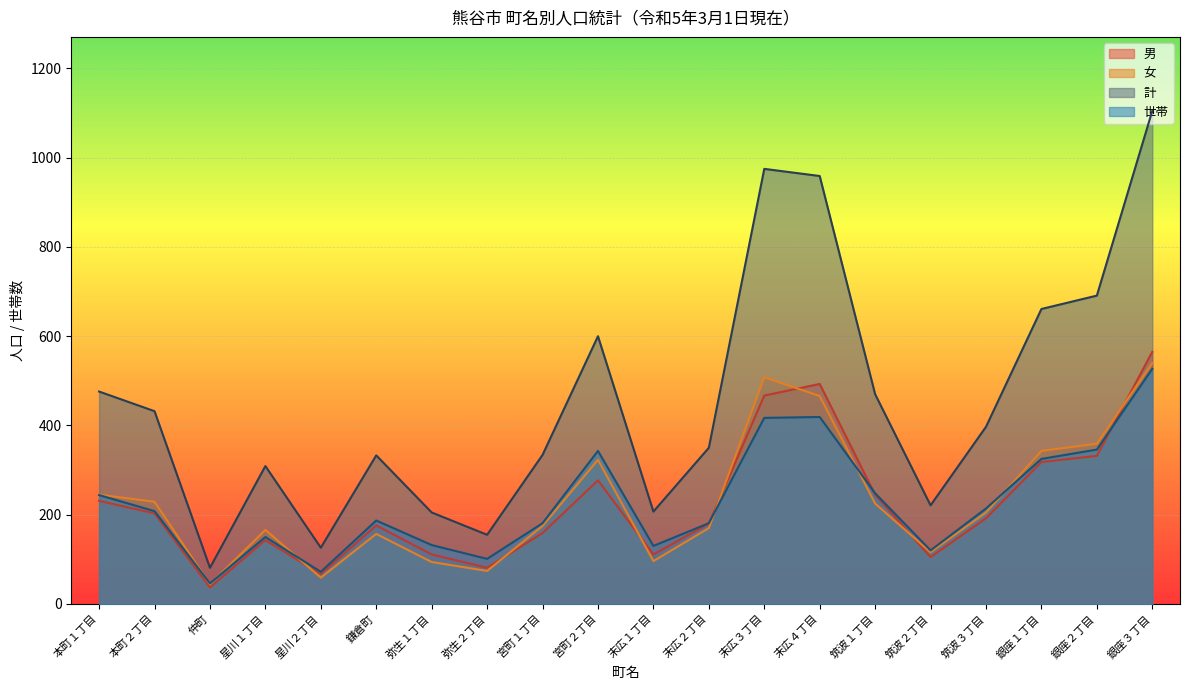

Is it true that 男 equals 48 at 末広１丁目?

False